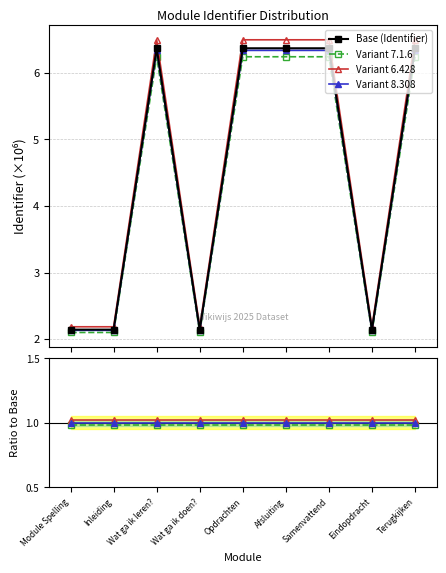

Which series has the largest range (max minus min)?

Base (Identifier)